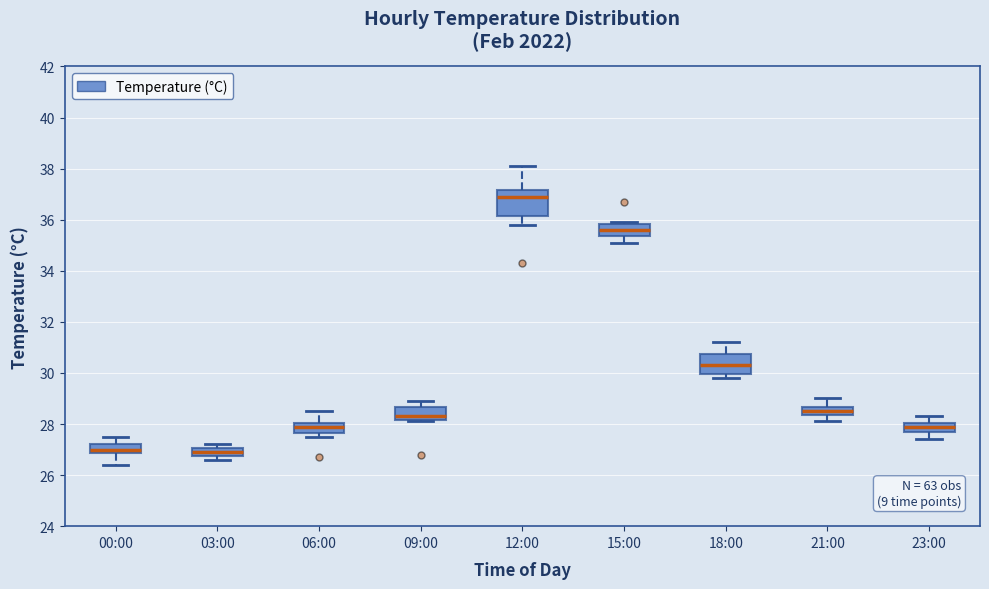

Which box has the highest median line?

12:00